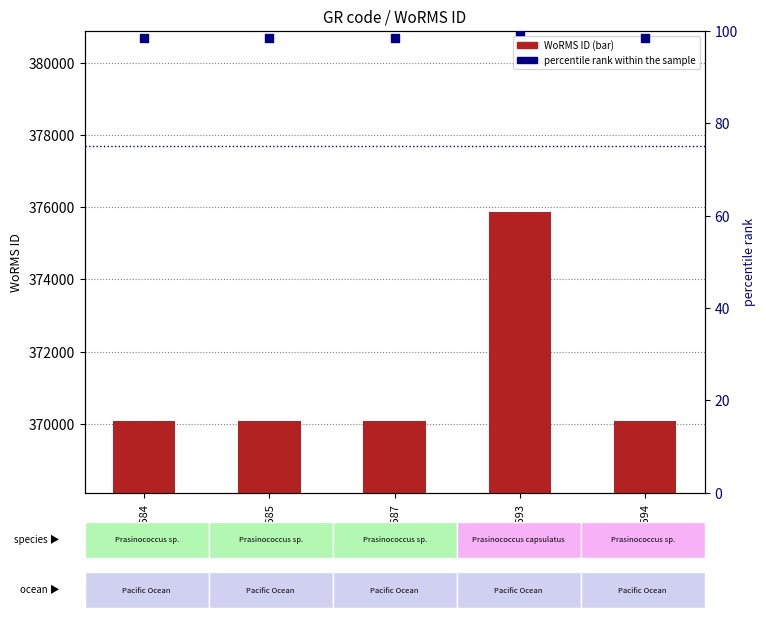

Which series reaches the maximum Y coordinate?

WoRMS ID